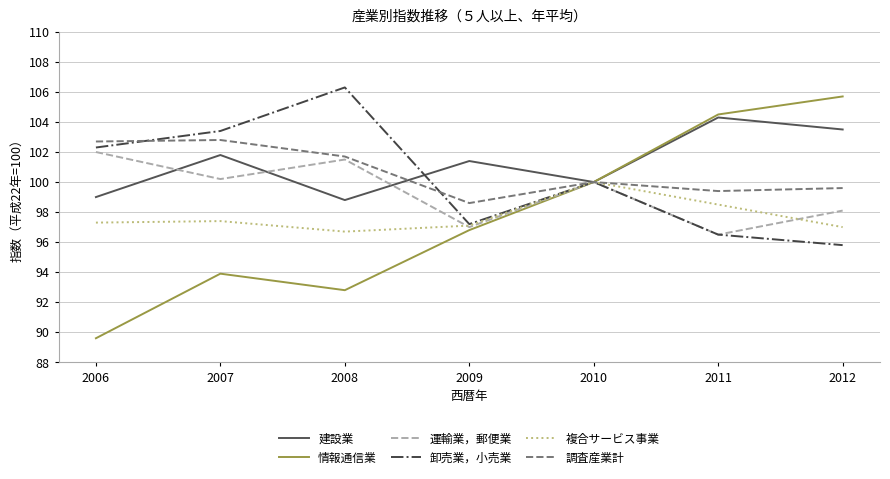

True or false: 情報通信業 has a value of 93.9 at 2007.

True